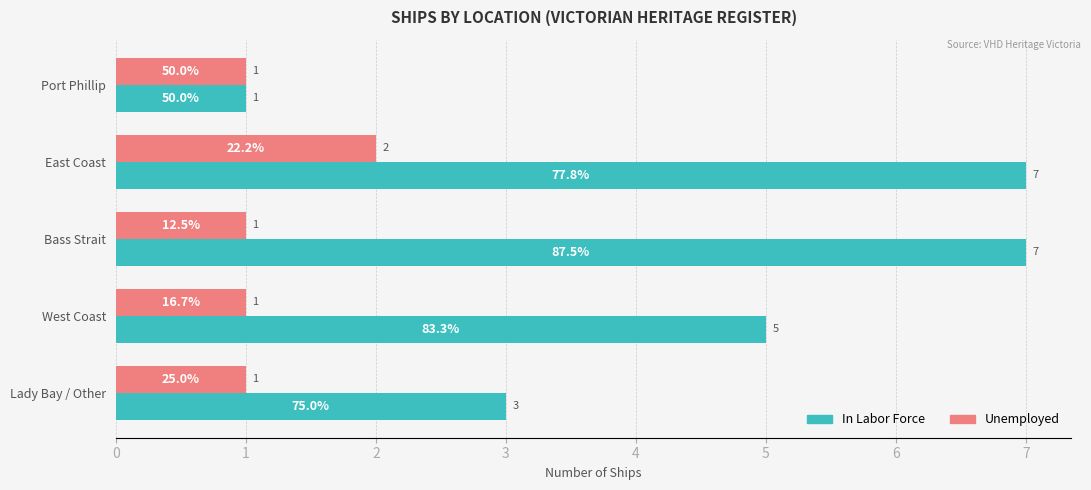

How many data points does each series have?

5